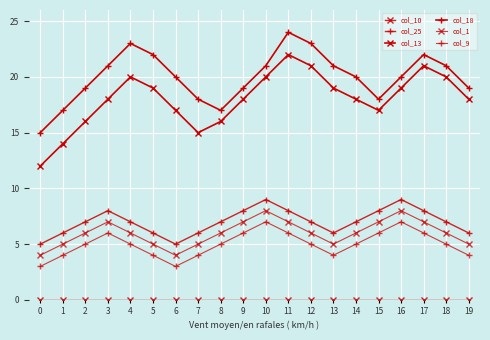

True or false: col_13 and col_18 intersect in this chart.

False